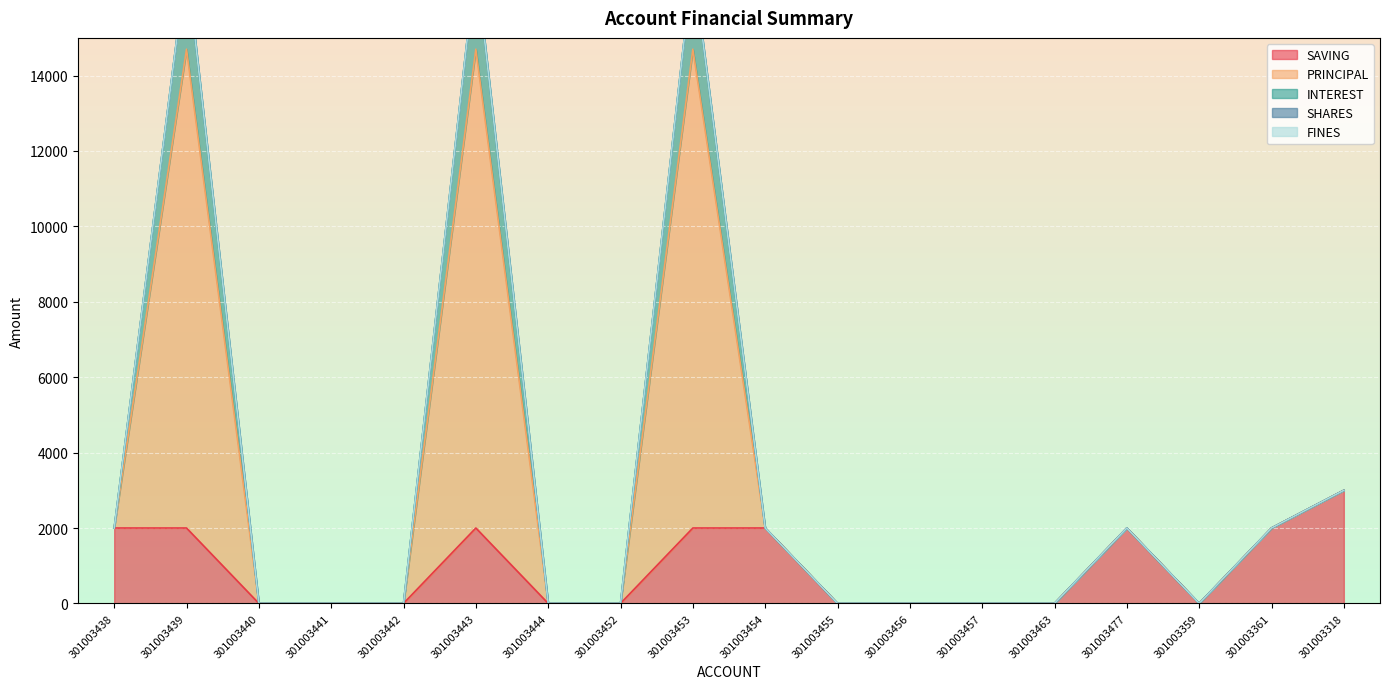

True or false: PRINCIPAL has a value of 723 at 301003438.

False